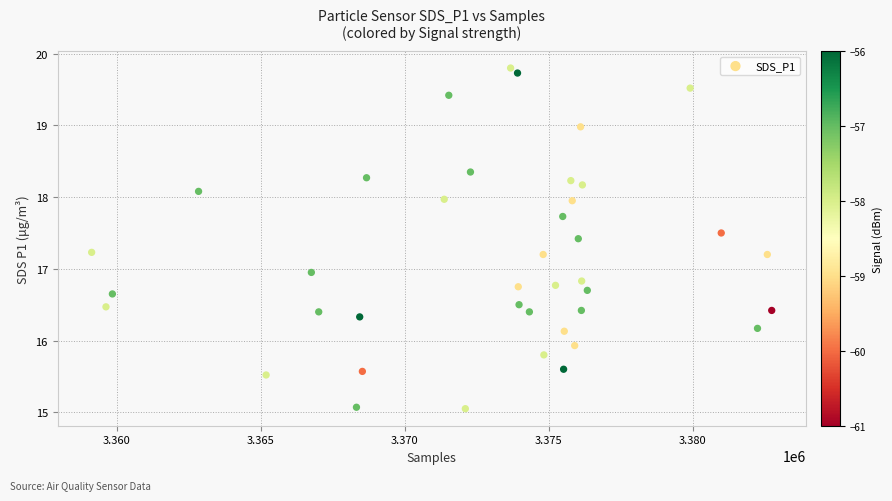

What is the range of X values (max minus min)?

23612.0